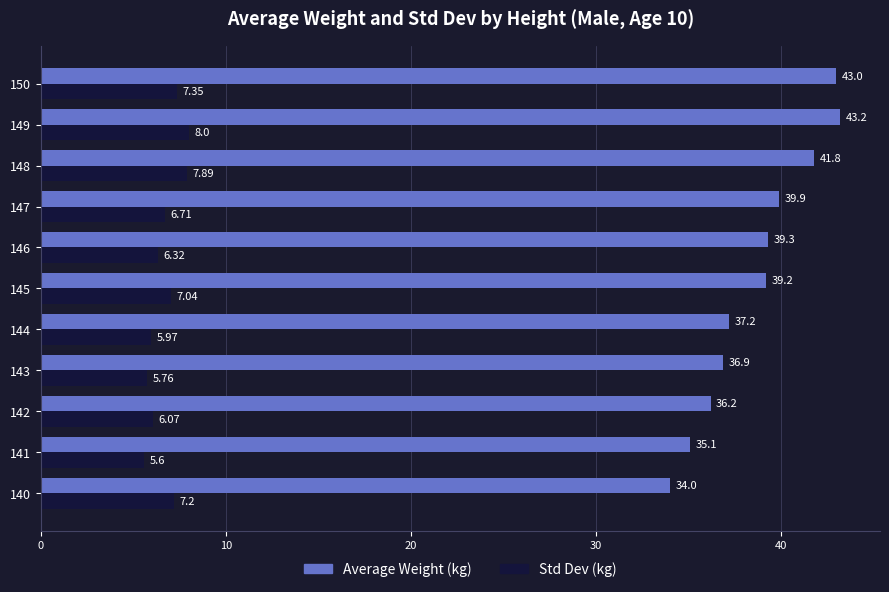

What is the highest value of the Std Dev (kg) series?

8.0